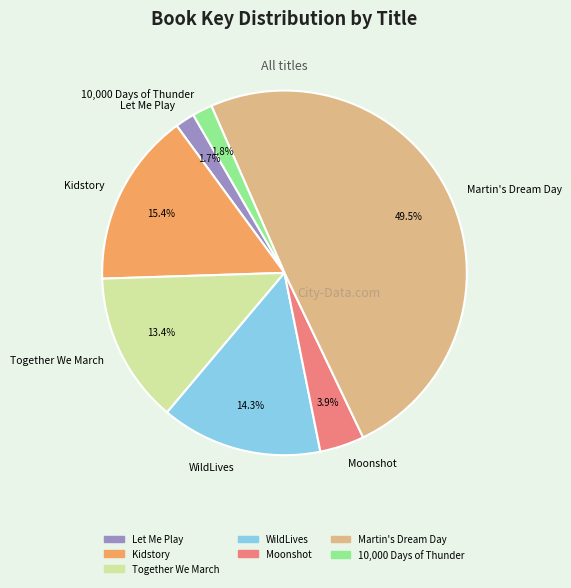

Does Let Me Play account for over 50% of the chart?

No